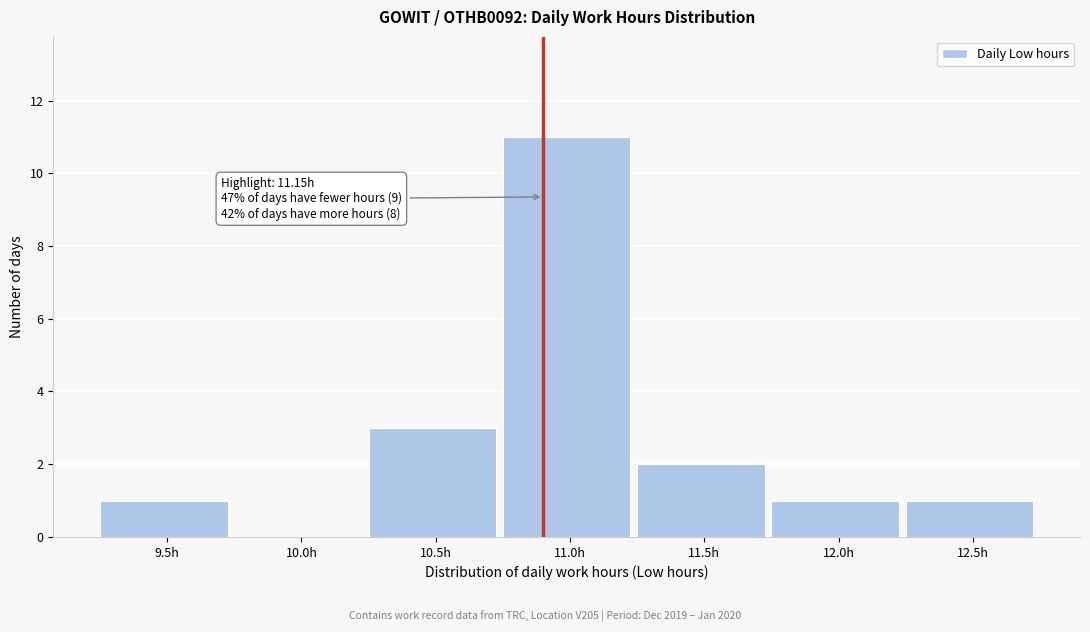

Reading right to left, what are all the values shown in this chart?

12.5h=1	12.0h=1	11.5h=2	11.0h=11	10.5h=3	10.0h=0	9.5h=1